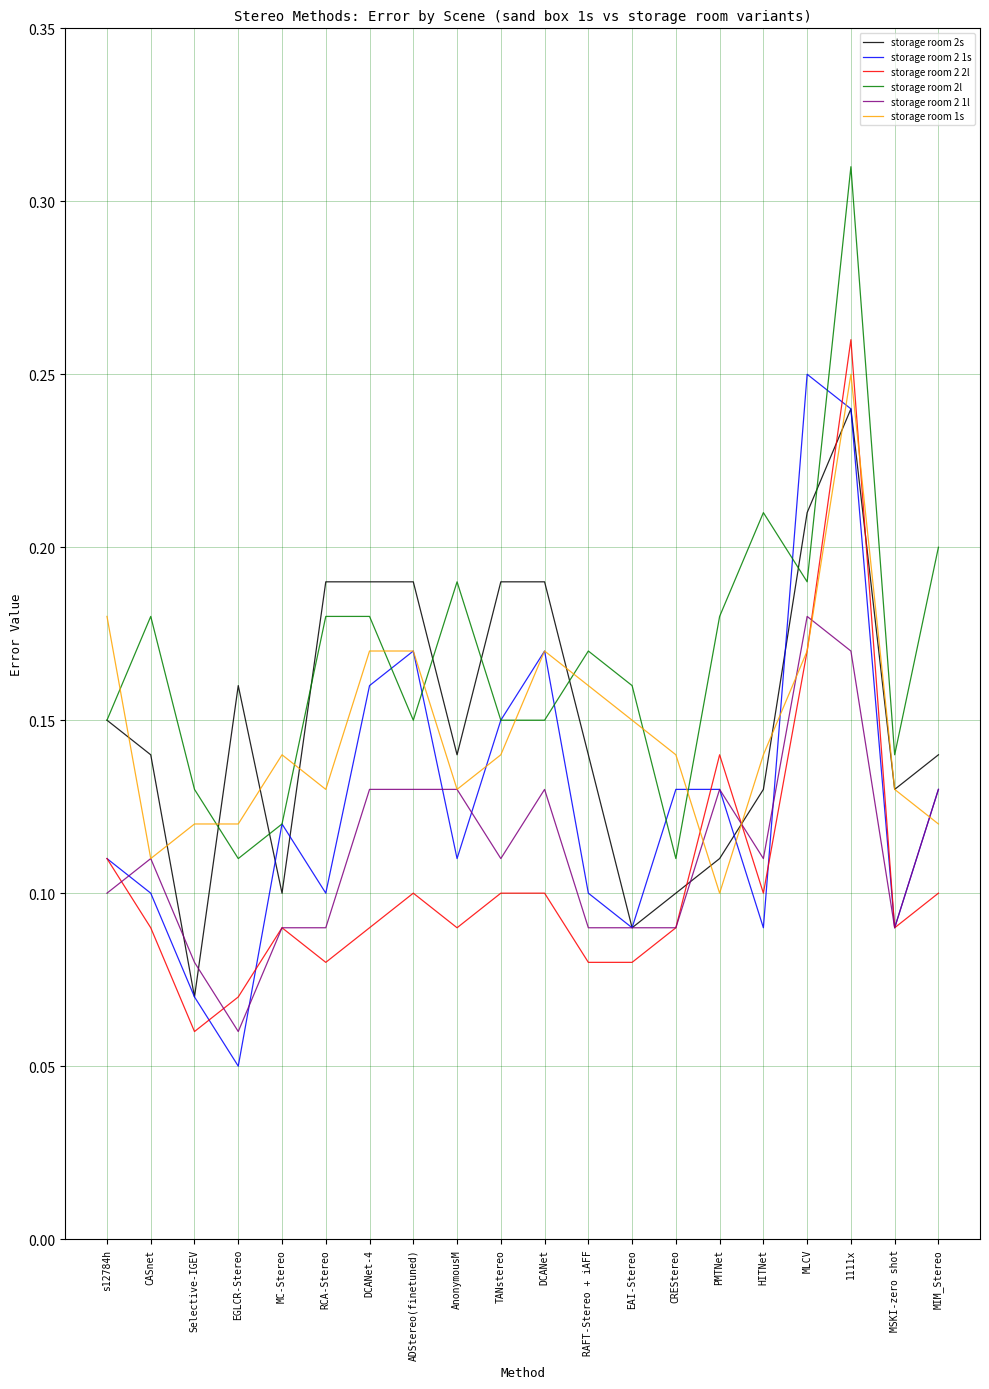

At which category is the sum across all series the highest?

1111x